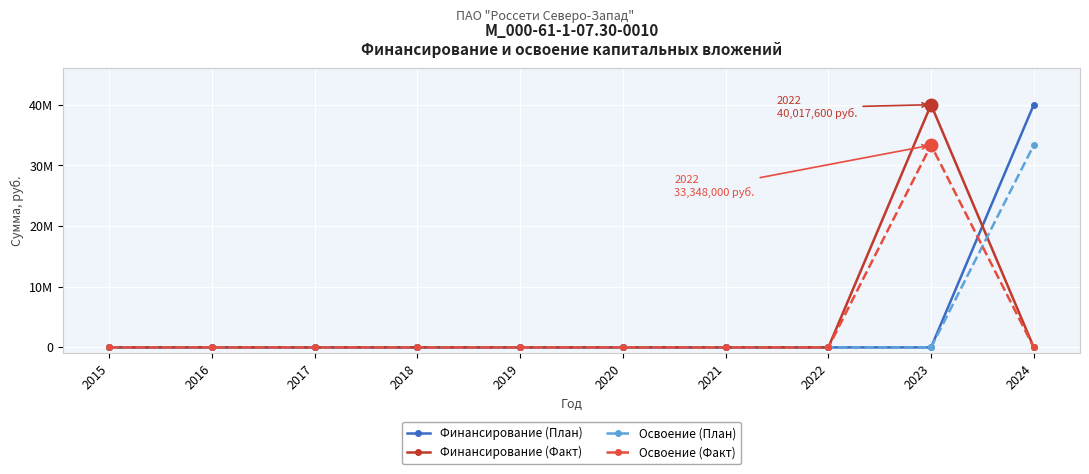

Does the chart have visible grid lines?

Yes